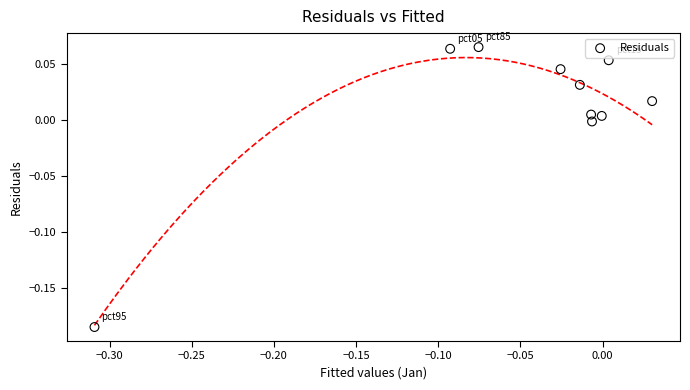

What is the range of X values (max minus min)?

0.3